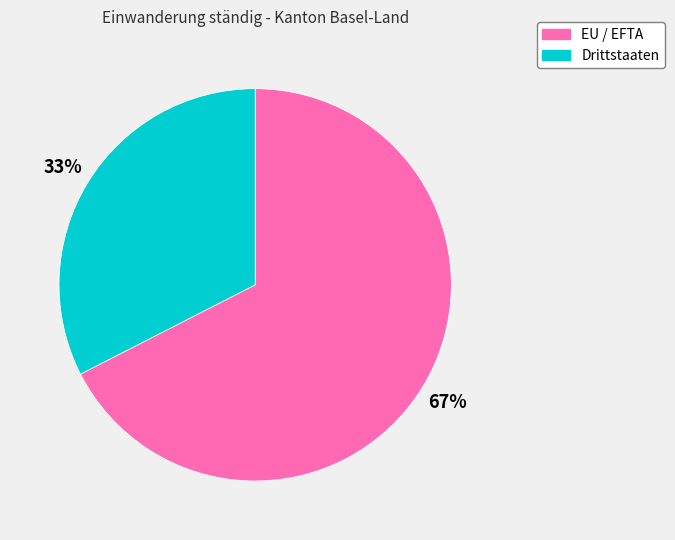

What is the largest slice in the pie chart?

EU / EFTA